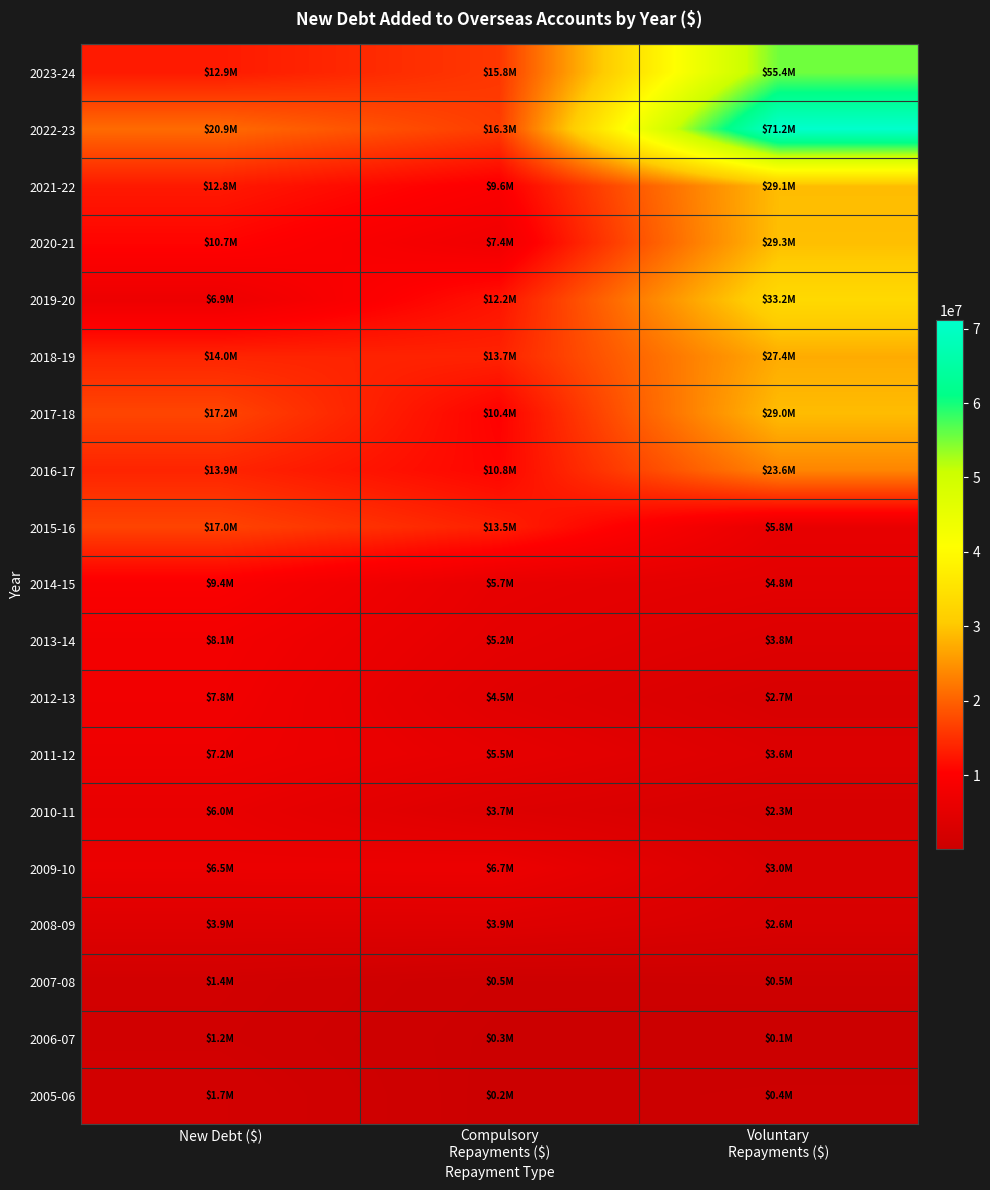

At Compulsory Repayments ($), list the series in order from smallest to largest.

2005-06, 2006-07, 2007-08, 2010-11, 2008-09, 2012-13, 2013-14, 2011-12, 2014-15, 2009-10, 2020-21, 2021-22, 2017-18, 2016-17, 2019-20, 2015-16, 2018-19, 2023-24, 2022-23